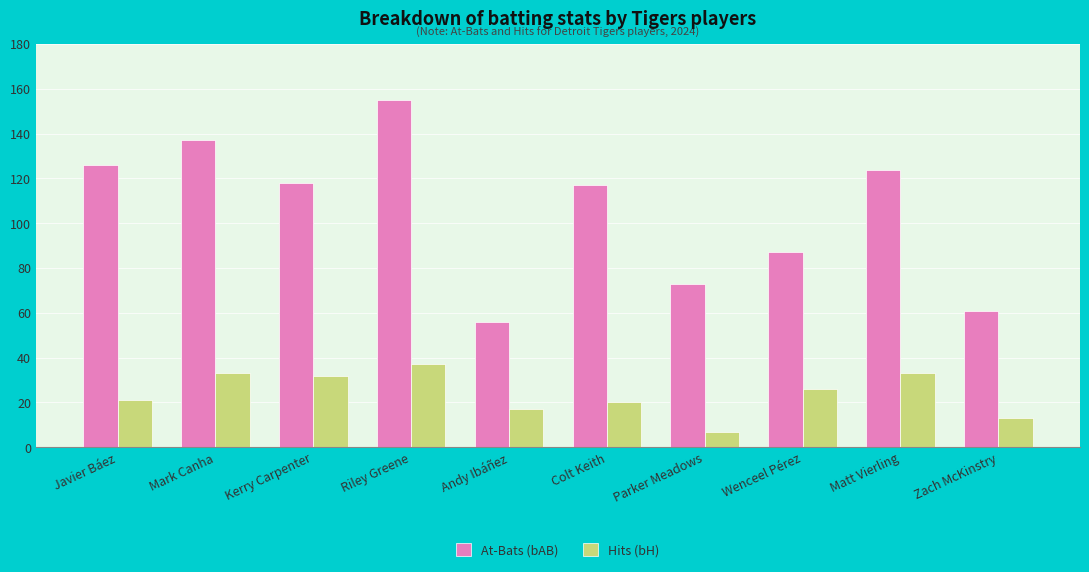

What is the spread (max minus min) of values at Mark Canha?

104